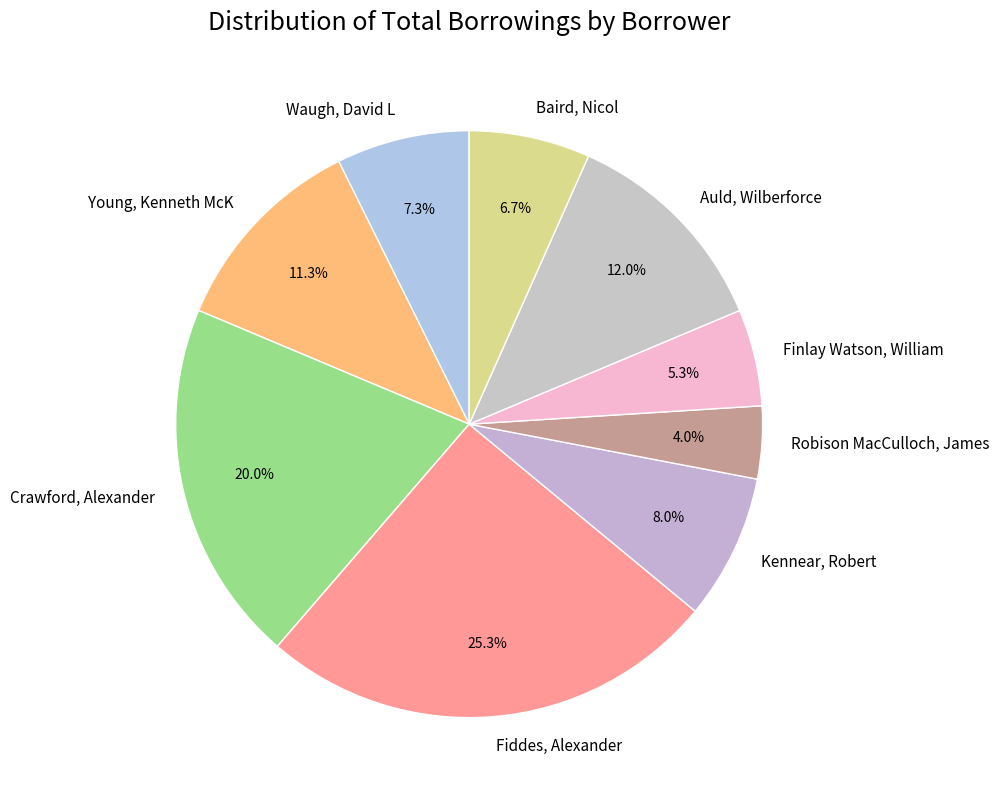

Which category has the biggest portion of the pie?

Fiddes, Alexander